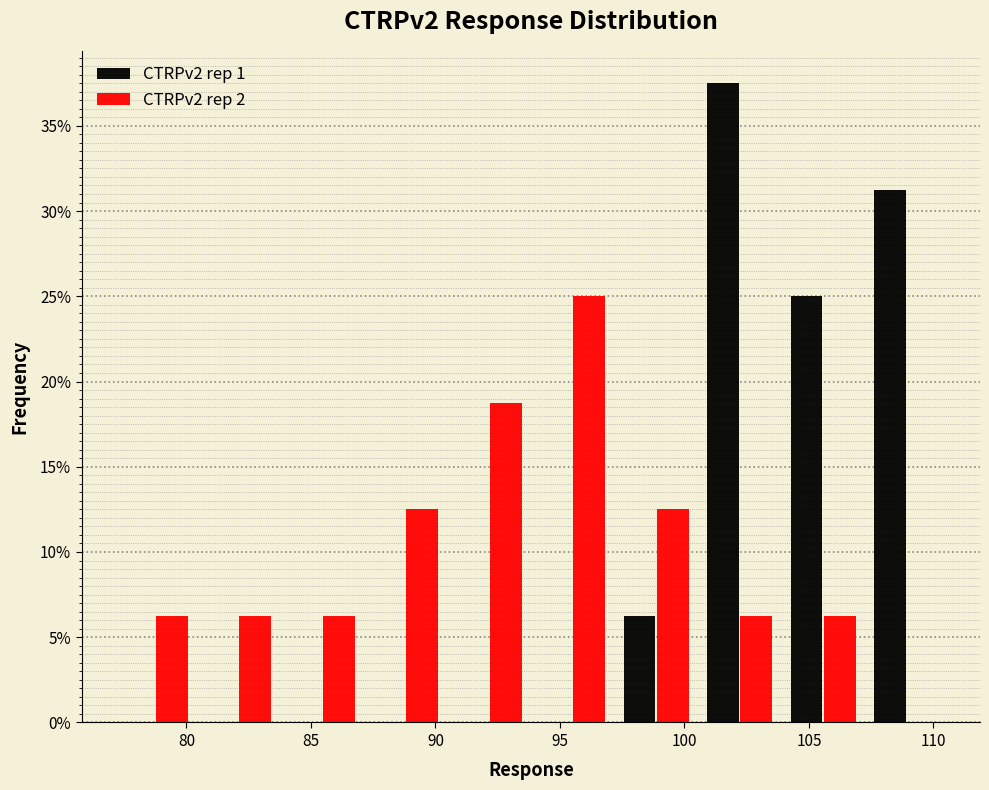

Reading left to right, transcribe this chart: for each range on the x-axis, give the height of each series' bar. Neither the bar edges nor the heights are printed on the chart, so give them approximately, as read against the axes.

77.0 to 80.5: CTRPv2 rep 1=0	CTRPv2 rep 2=6.5
80.5 to 84.0: CTRPv2 rep 1=0	CTRPv2 rep 2=6.5
84.0 to 87.0: CTRPv2 rep 1=0	CTRPv2 rep 2=6.5
87.0 to 90.5: CTRPv2 rep 1=0	CTRPv2 rep 2=12.5
90.5 to 94.0: CTRPv2 rep 1=0	CTRPv2 rep 2=19.0
94.0 to 97.0: CTRPv2 rep 1=0	CTRPv2 rep 2=25.0
97.0 to 100.5: CTRPv2 rep 1=6.5	CTRPv2 rep 2=12.5
100.5 to 104.0: CTRPv2 rep 1=37.5	CTRPv2 rep 2=6.5
104.0 to 107.0: CTRPv2 rep 1=25.0	CTRPv2 rep 2=6.5
107.0 to 110.5: CTRPv2 rep 1=31.5	CTRPv2 rep 2=0